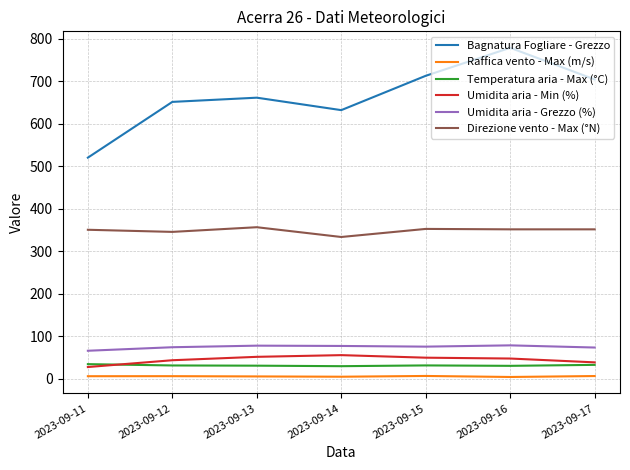

At which label does Umidita aria - Grezzo (%) first exceed 75?

2023-09-13